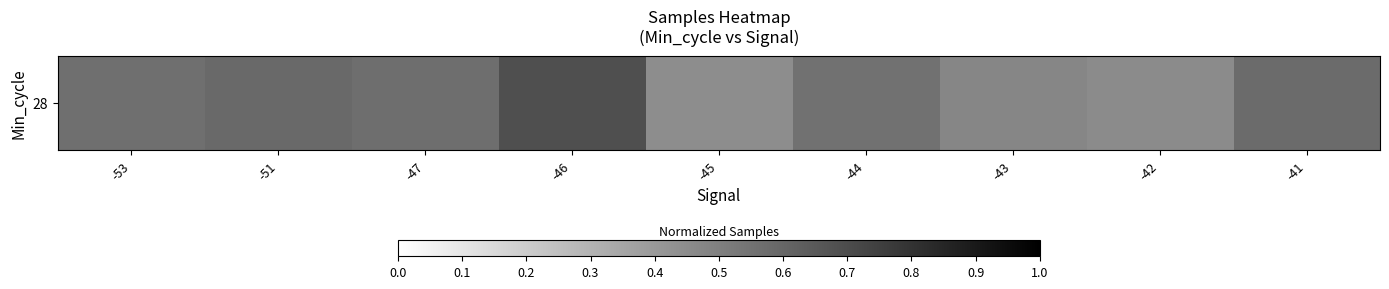

True or false: the data shows 0.6 at -53.

True